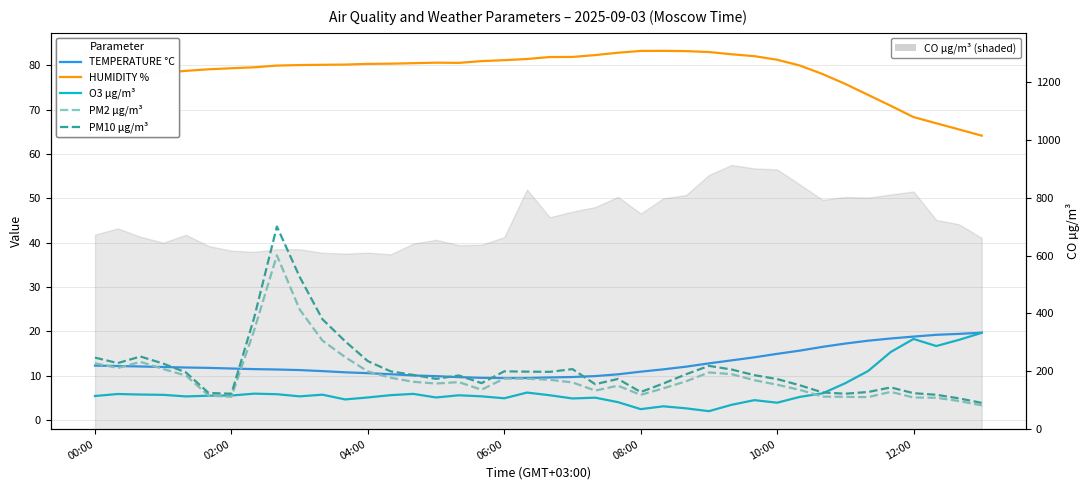

What is the minimum value for CO µg/m³ (shaded)?

604.0